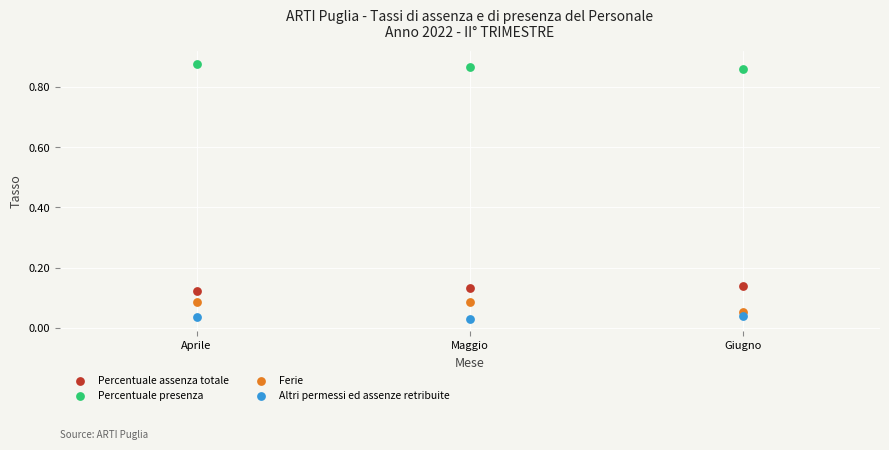

What are all the series names shown in the legend?

Percentuale assenza totale, Percentuale presenza, Ferie, Altri permessi ed assenze retribuite